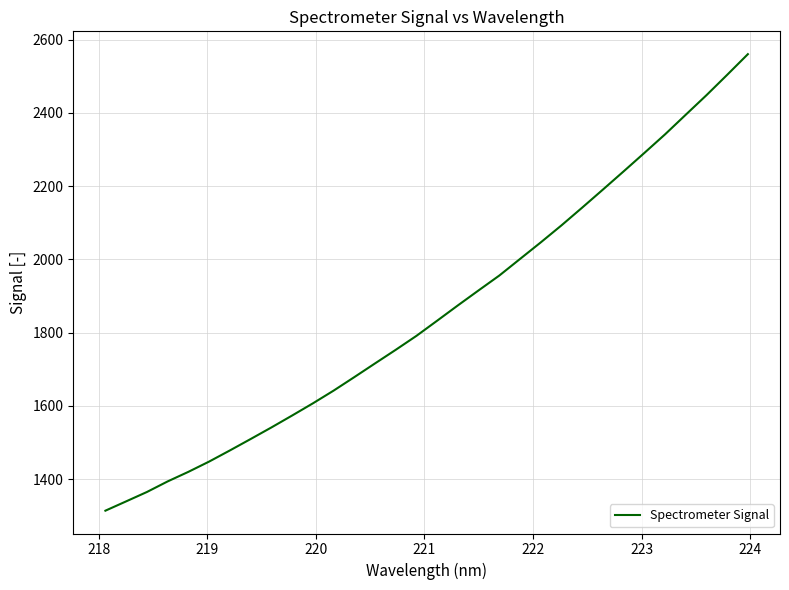

What is the smallest value displayed?

1314.0